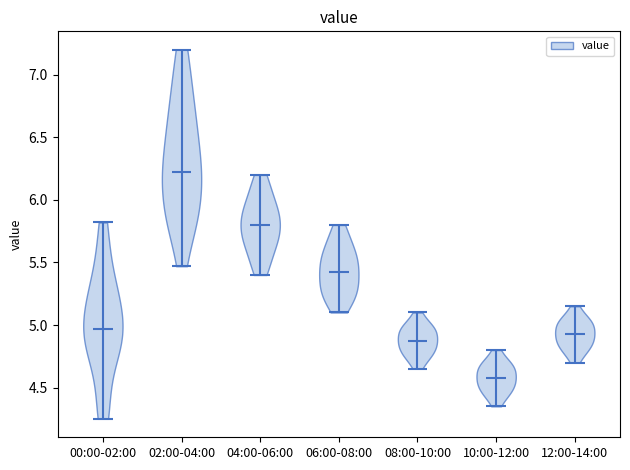

Reading left to right, read every violin against the y-axis: where its median line is, and the lowest and highest points it reaches. The values are not printed on the chart, so give them approximately, as read against the axis.

00:00-02:00: median line 4.95, lowest point 4.25, highest point 5.80
02:00-04:00: median line 6.25, lowest point 5.45, highest point 7.20
04:00-06:00: median line 5.80, lowest point 5.40, highest point 6.20
06:00-08:00: median line 5.45, lowest point 5.10, highest point 5.80
08:00-10:00: median line 4.90, lowest point 4.65, highest point 5.10
10:00-12:00: median line 4.60, lowest point 4.35, highest point 4.80
12:00-14:00: median line 4.95, lowest point 4.70, highest point 5.15